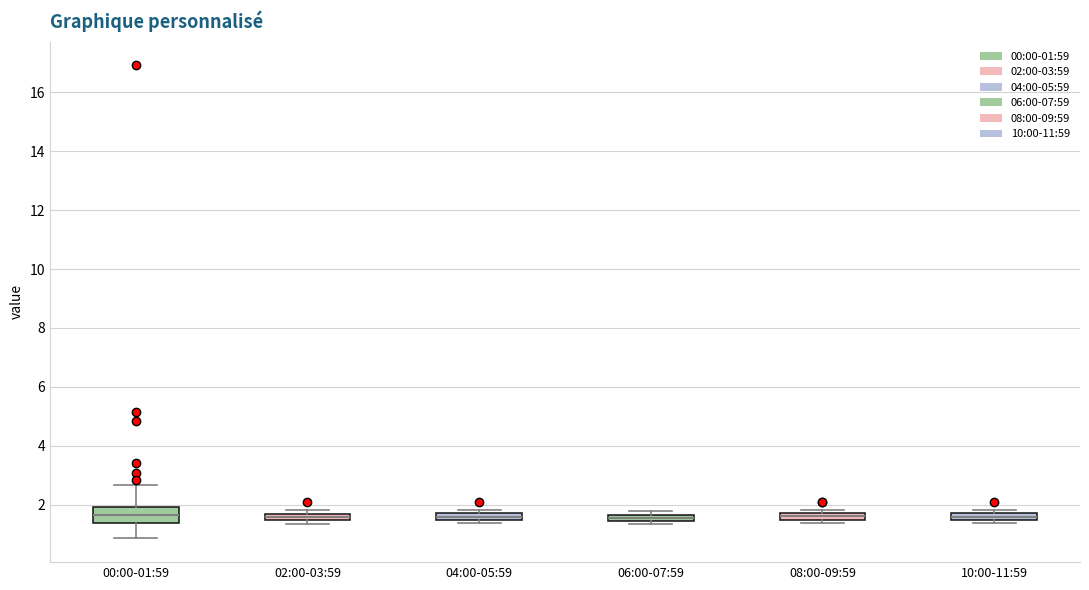

Comparing the boxes themselves (not the whiskers), which one is the tallest?

00:00-01:59